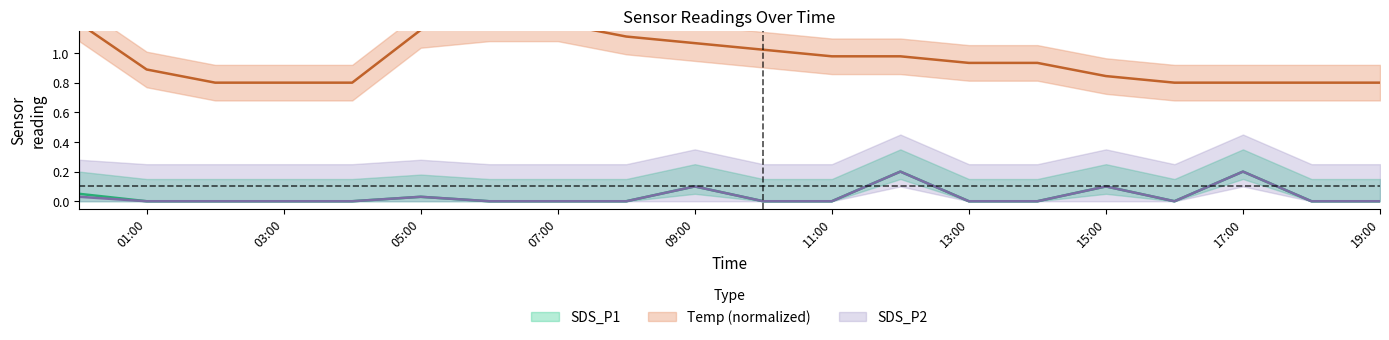

What is the label of the 10th point from the right?

2021-10-31 10:00